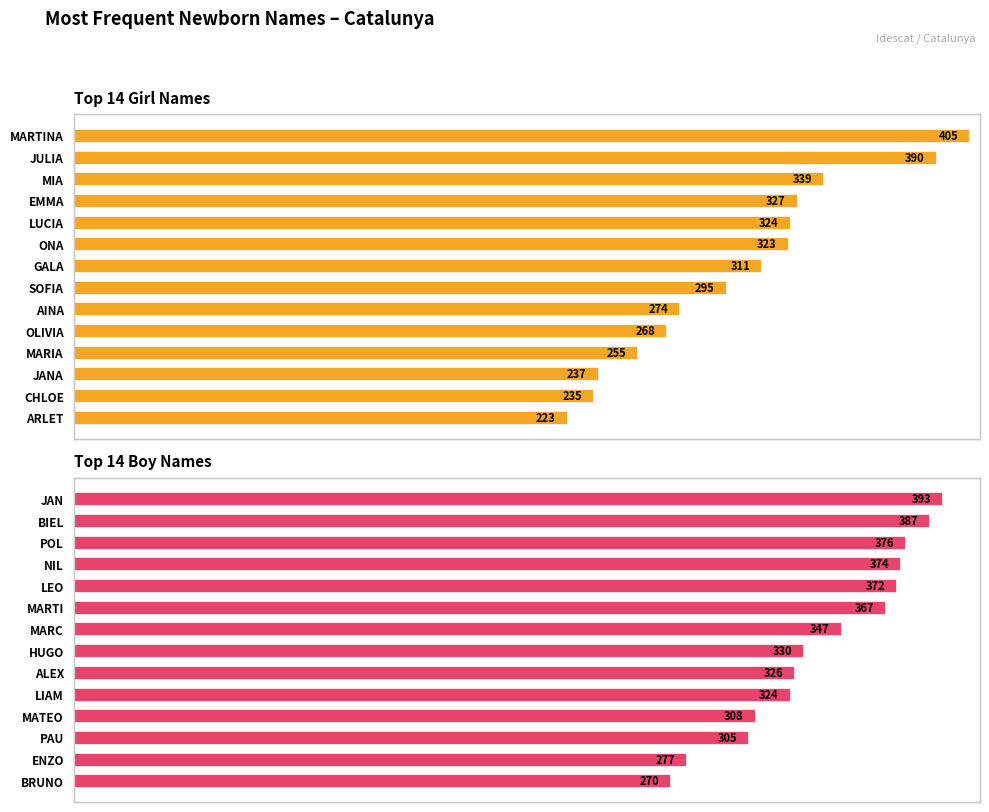

Read the M value at MARC.

347